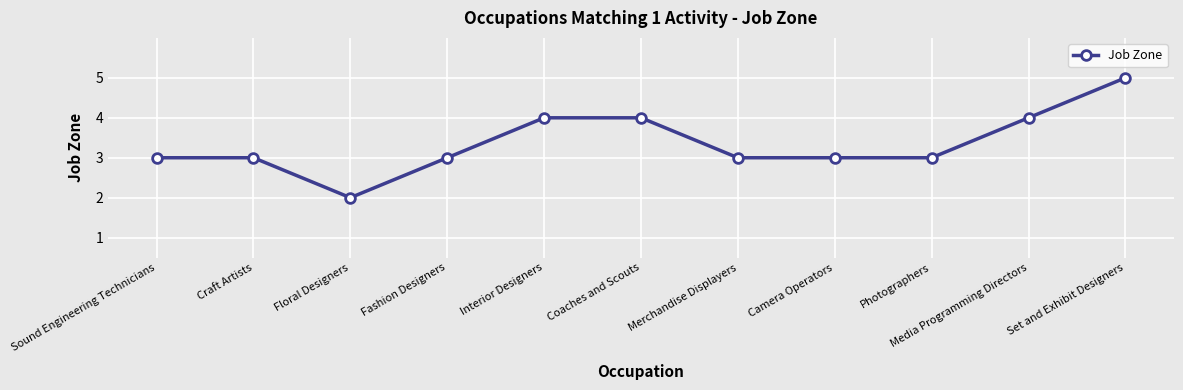

What is the label of the 6th point from the right?

Coaches and Scouts